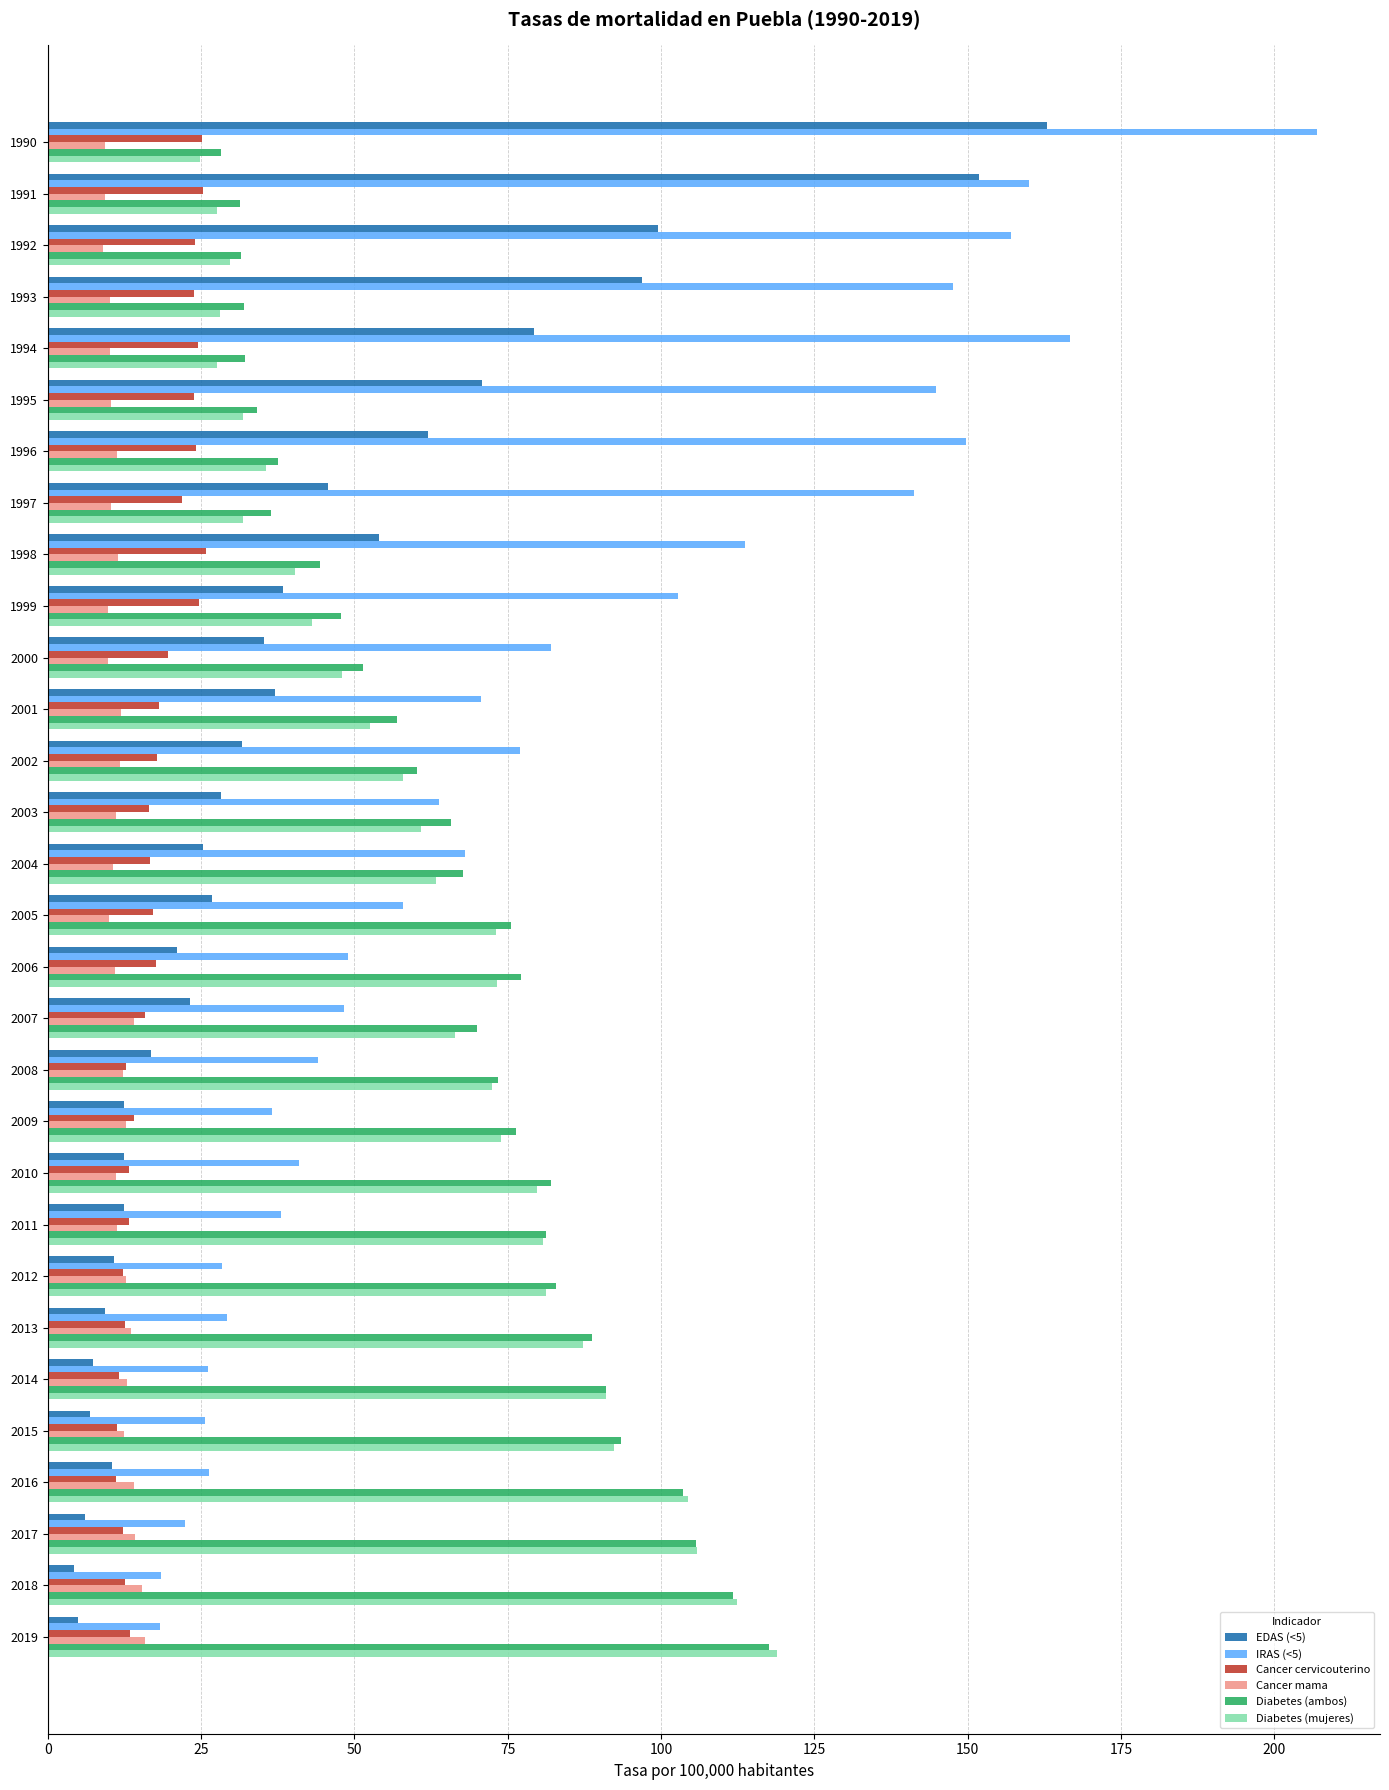

Is the value of Diabetes (mujeres) at 1991 greater than the value of Cancer mama at 1990?

Yes